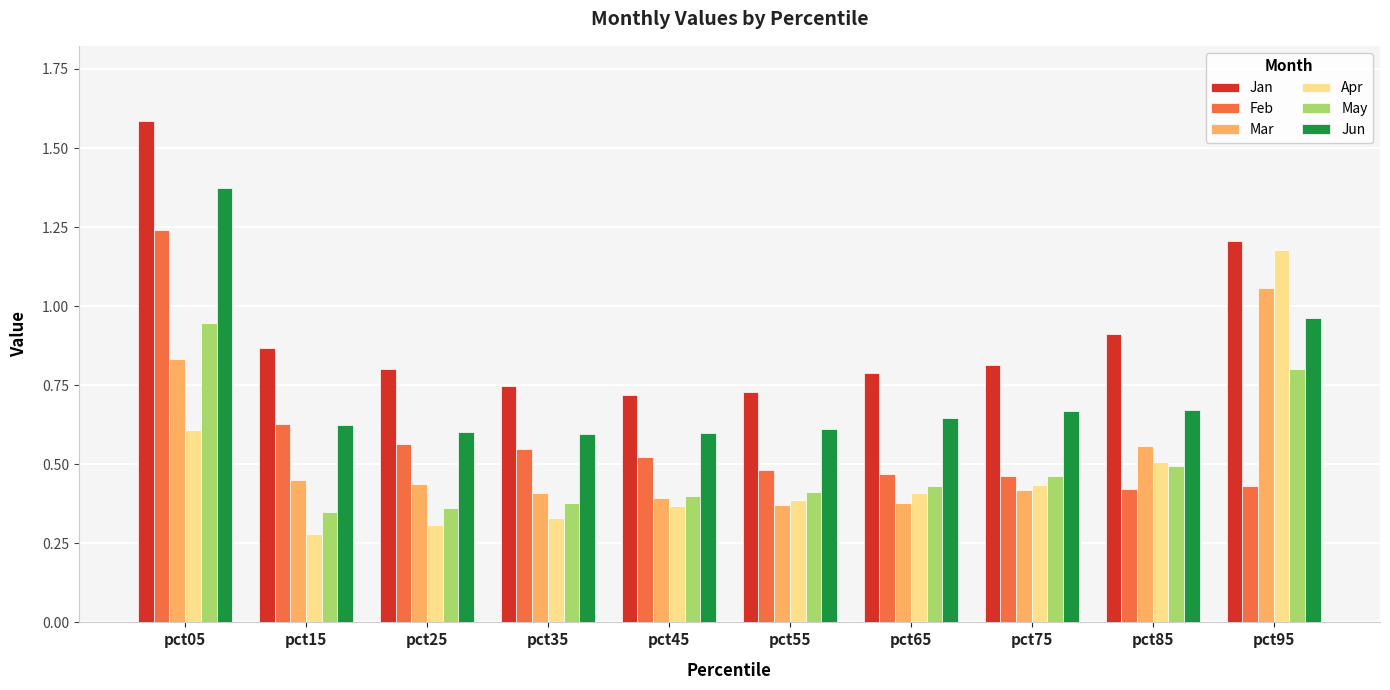

The May series shows 0.2 at pct35. True or false?

False